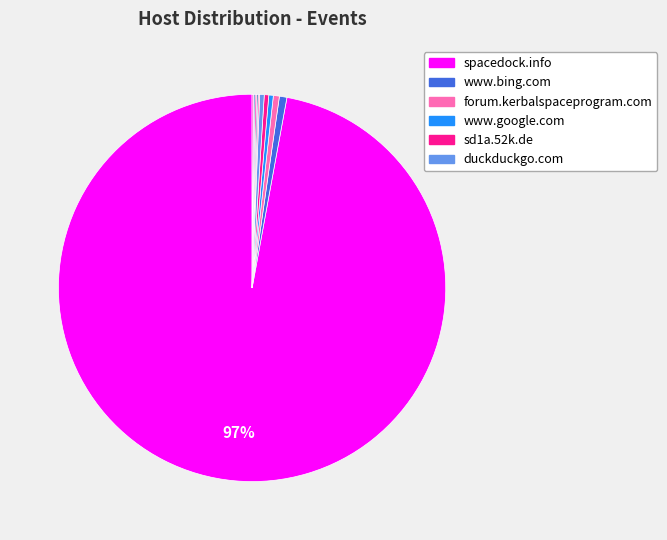

Which category has the biggest portion of the pie?

spacedock.info